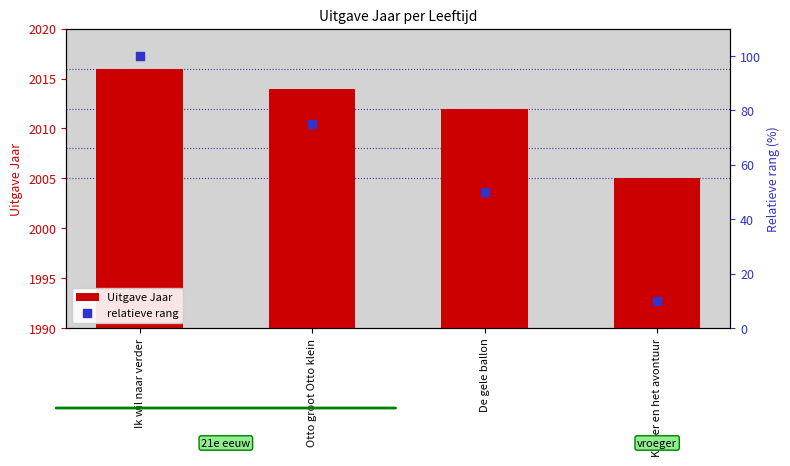

Which series contains the lowest Y value?

relatieve rang